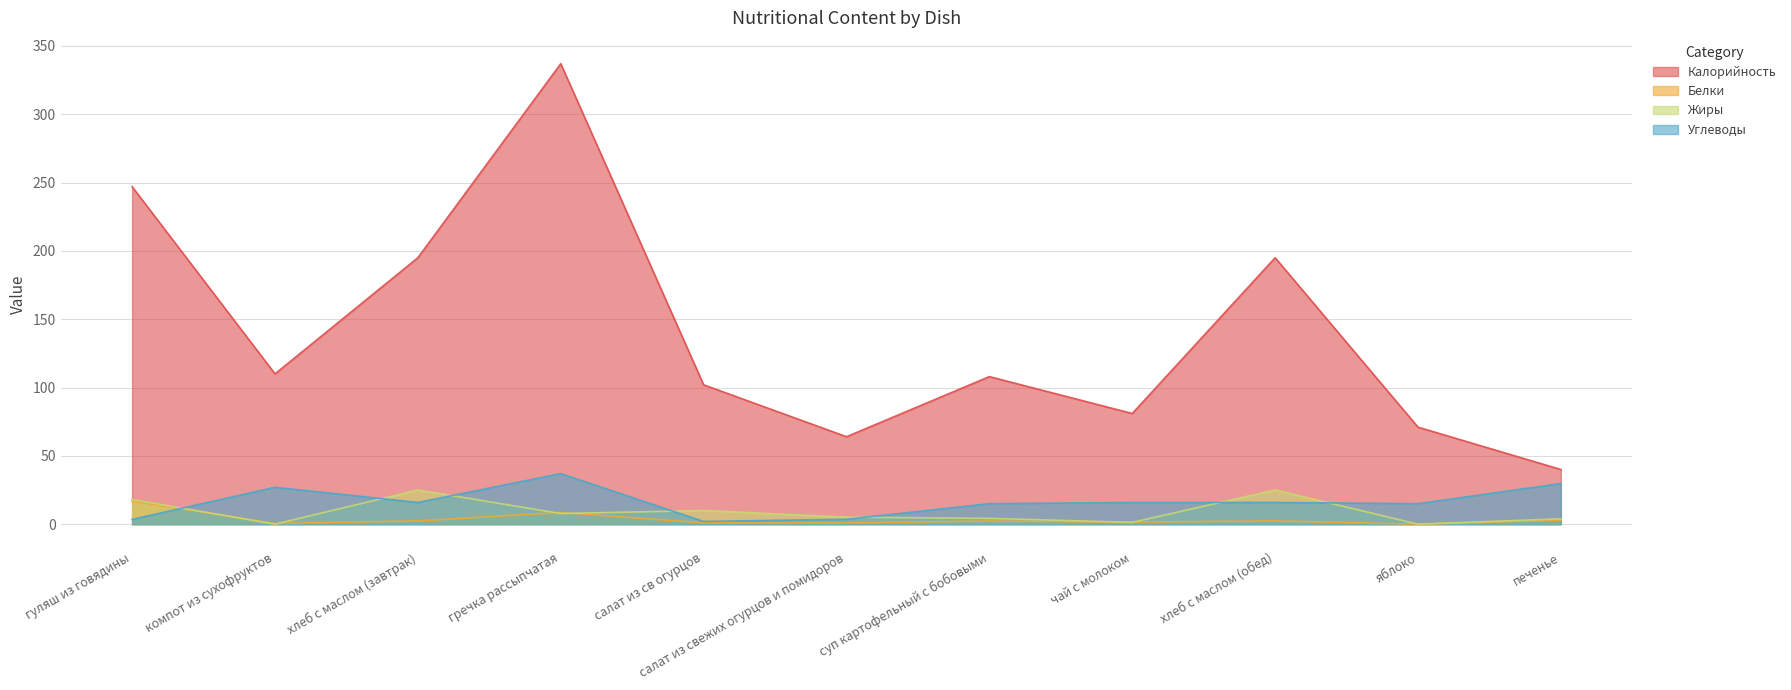

What position from the left is гречка рассыпчатая?

4